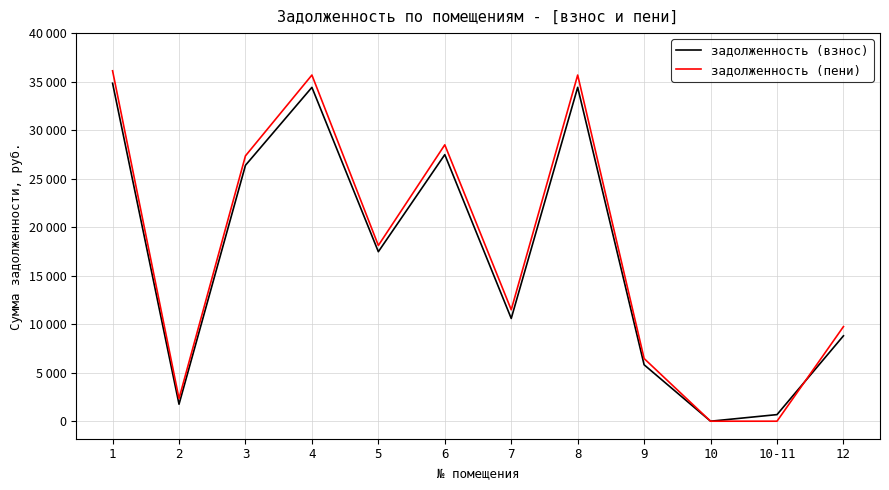

Is this an area chart (filled region under the line)?

No